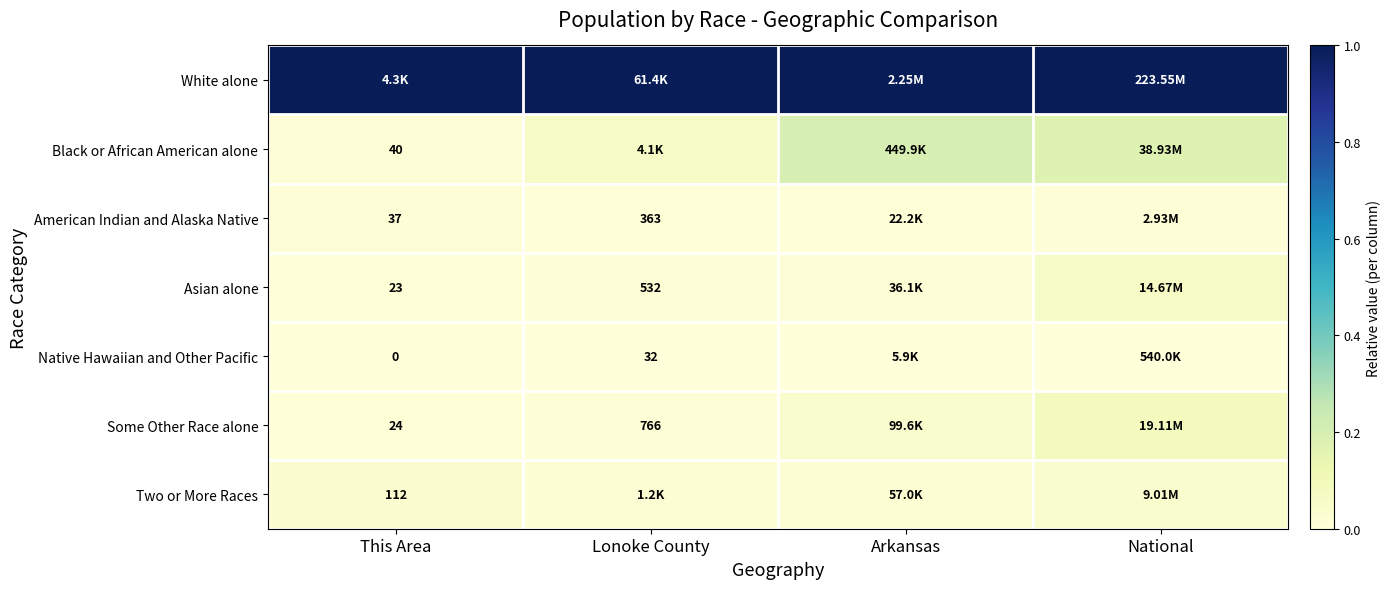

Which has a higher value, Lonoke County or This Area?

Lonoke County